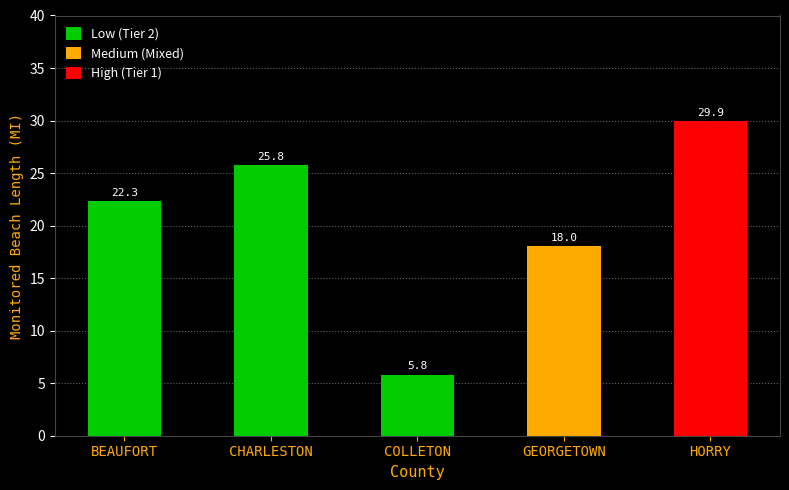

Reading left to right, what are all the values shown in this chart?

22.3	25.8	5.8	18.0	29.9